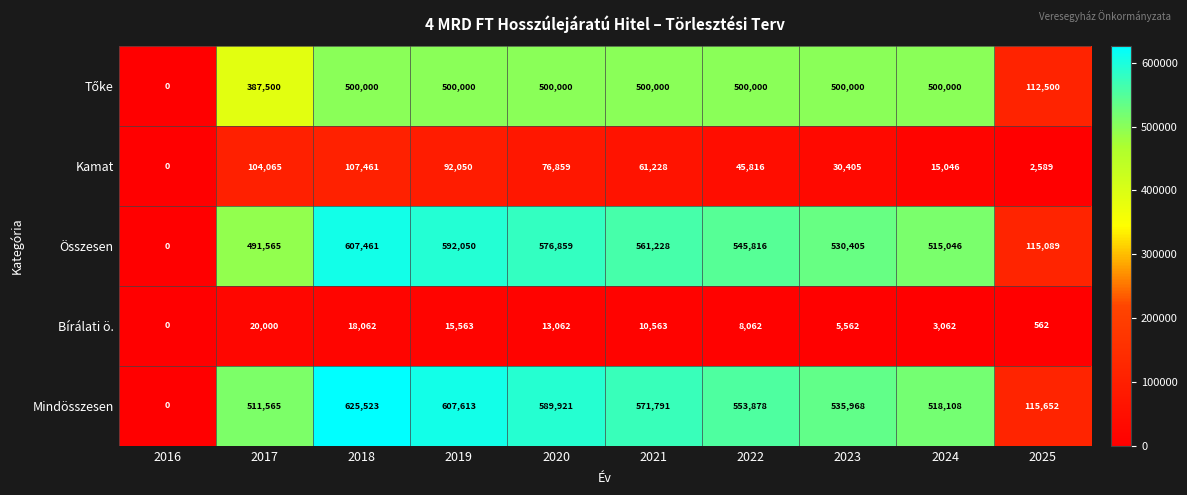

True or false: Kamat has a value of 158095 at 2018.

False